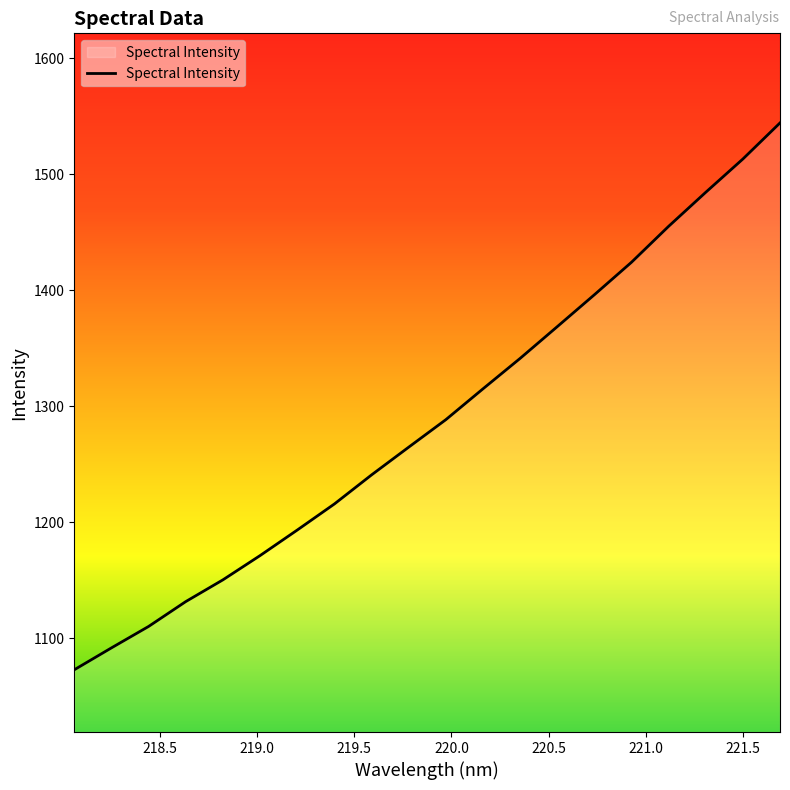

Reading right to left, transcribe all the data shown in this chart.

1544.2	1513.1	1484.5	1455.1	1424.2	1396.2	1368.7	1341.3	1315.1	1288.5	1264.8	1240.9	1215.9	1193.4	1171.4	1150.5	1131.8	1110.3	1091.9	1073.0